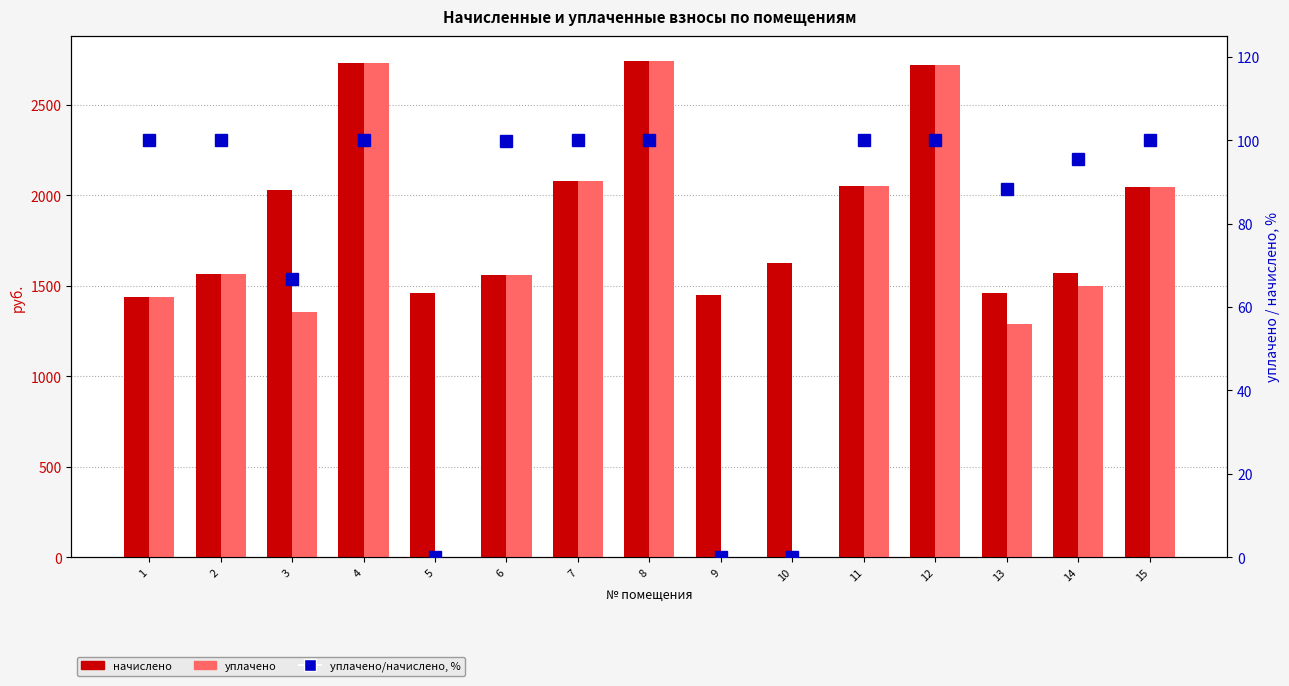

What is the difference between the начислено values at 9 and 11?

601.0